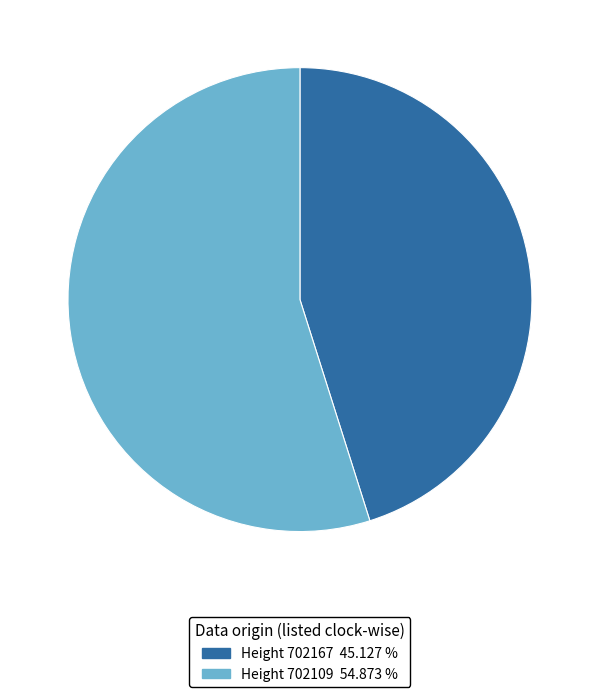

How many segments does this pie chart have?

2